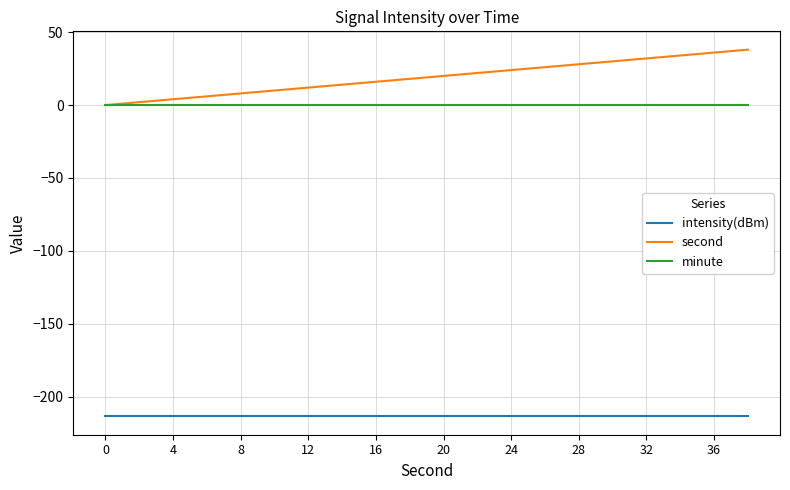

True or false: minute and intensity(dBm) intersect in this chart.

False